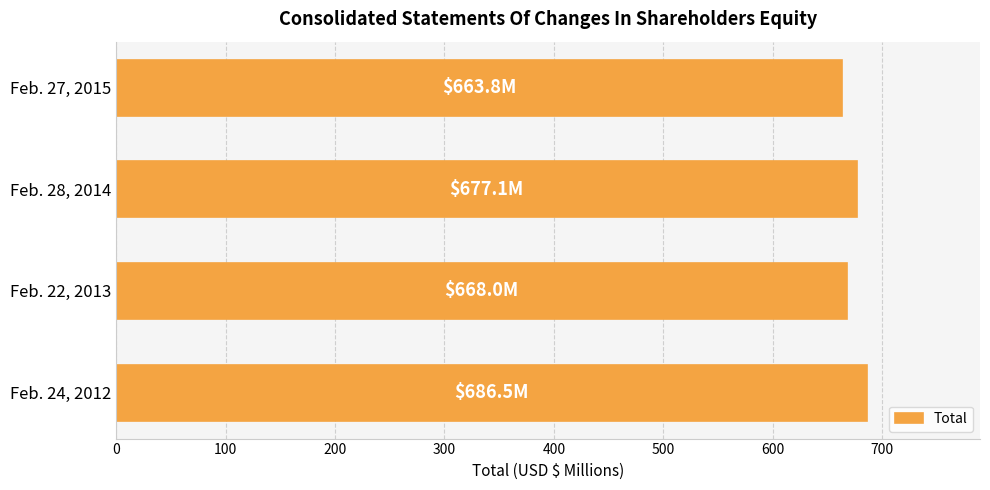

Which has a higher value, Feb. 22, 2013 or Feb. 24, 2012?

Feb. 24, 2012